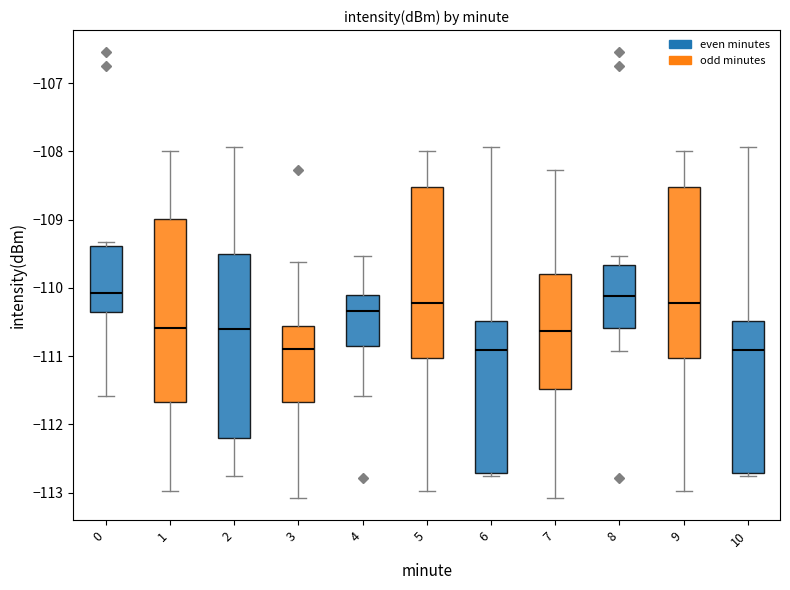

Reading left to right, read every box against the y-axis: the position of its median line, the range the box covers, and the ends of its whiskers. The values are not printed on the chart, so give them approximately, as read against the axis.

0: median -110.1, box -110.4 to -109.4, whiskers -111.6 to -109.3
1: median -110.6, box -111.7 to -109.0, whiskers -113.0 to -108.0
2: median -110.6, box -112.2 to -109.5, whiskers -112.8 to -107.9
3: median -110.9, box -111.7 to -110.6, whiskers -113.1 to -109.6
4: median -110.3, box -110.9 to -110.1, whiskers -111.6 to -109.5
5: median -110.2, box -111.0 to -108.5, whiskers -113.0 to -108.0
6: median -110.9, box -112.7 to -110.5, whiskers -112.8 to -107.9
7: median -110.6, box -111.5 to -109.8, whiskers -113.1 to -108.3
8: median -110.1, box -110.6 to -109.7, whiskers -110.9 to -109.5
9: median -110.2, box -111.0 to -108.5, whiskers -113.0 to -108.0
10: median -110.9, box -112.7 to -110.5, whiskers -112.8 to -107.9